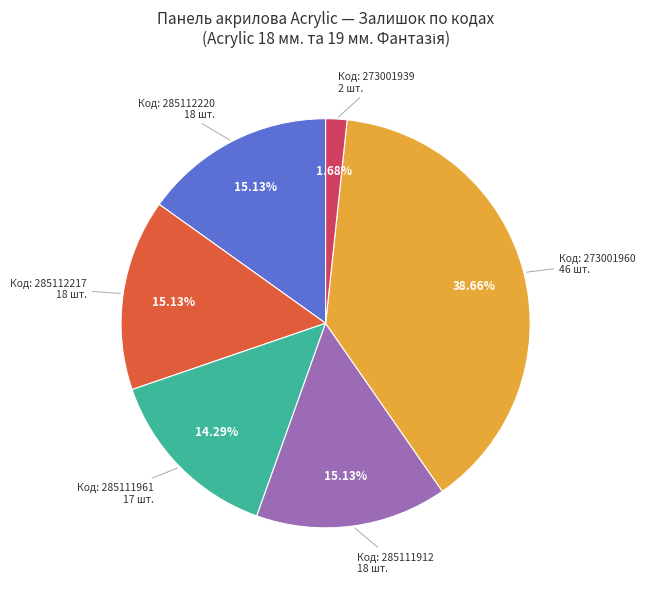

Is there any slice that represents more than half of the pie?

No